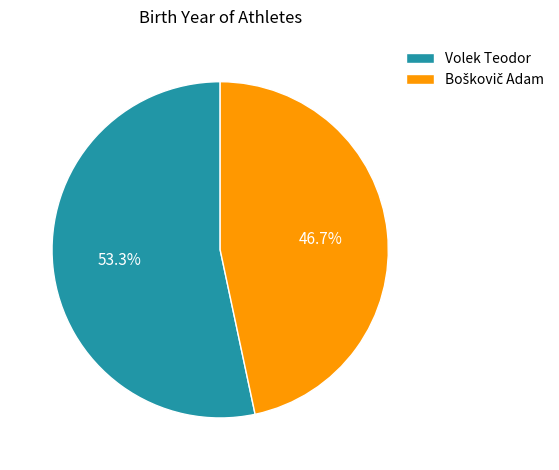

Which category accounts for the majority?

Volek Teodor